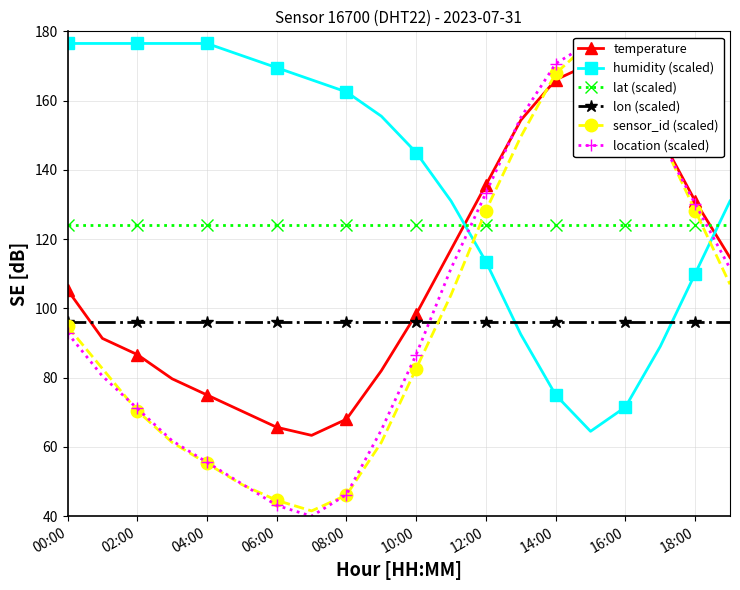

What is the minimum value for lon (scaled)?

96.0